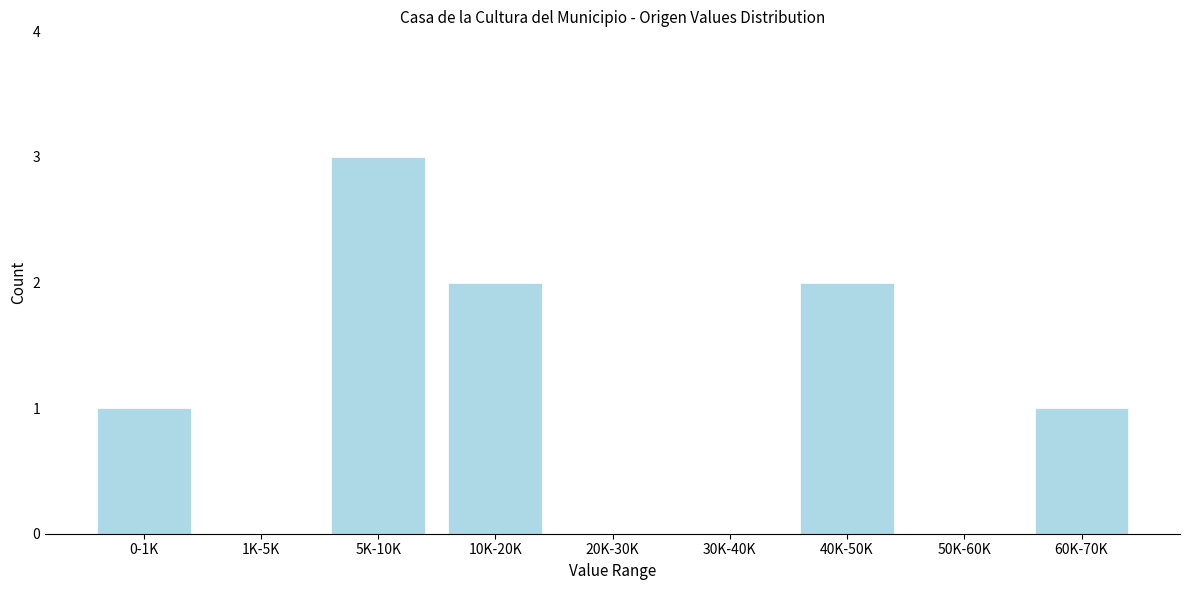

Reading right to left, list all the values displayed in this chart.

60K-70K=1	50K-60K=0	40K-50K=2	30K-40K=0	20K-30K=0	10K-20K=2	5K-10K=3	1K-5K=0	0-1K=1